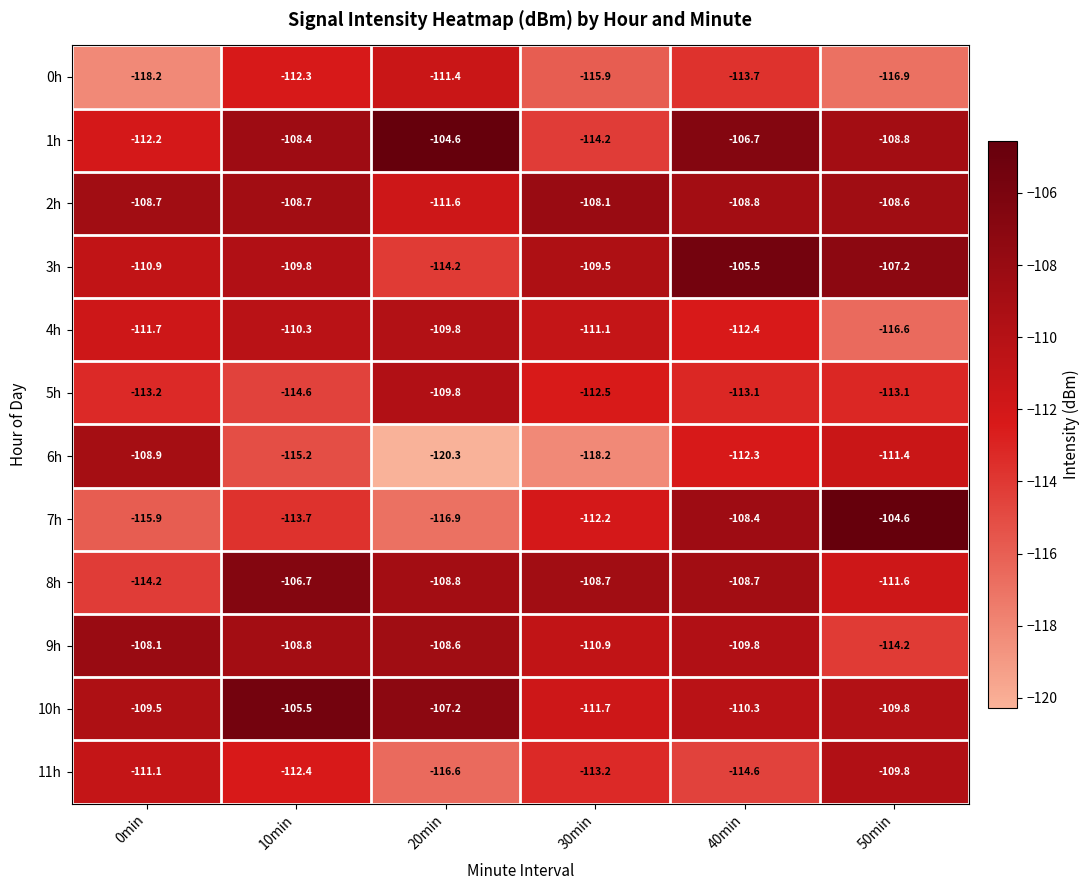

What is the difference between the maximum and minimum values in the 3h series?

8.7